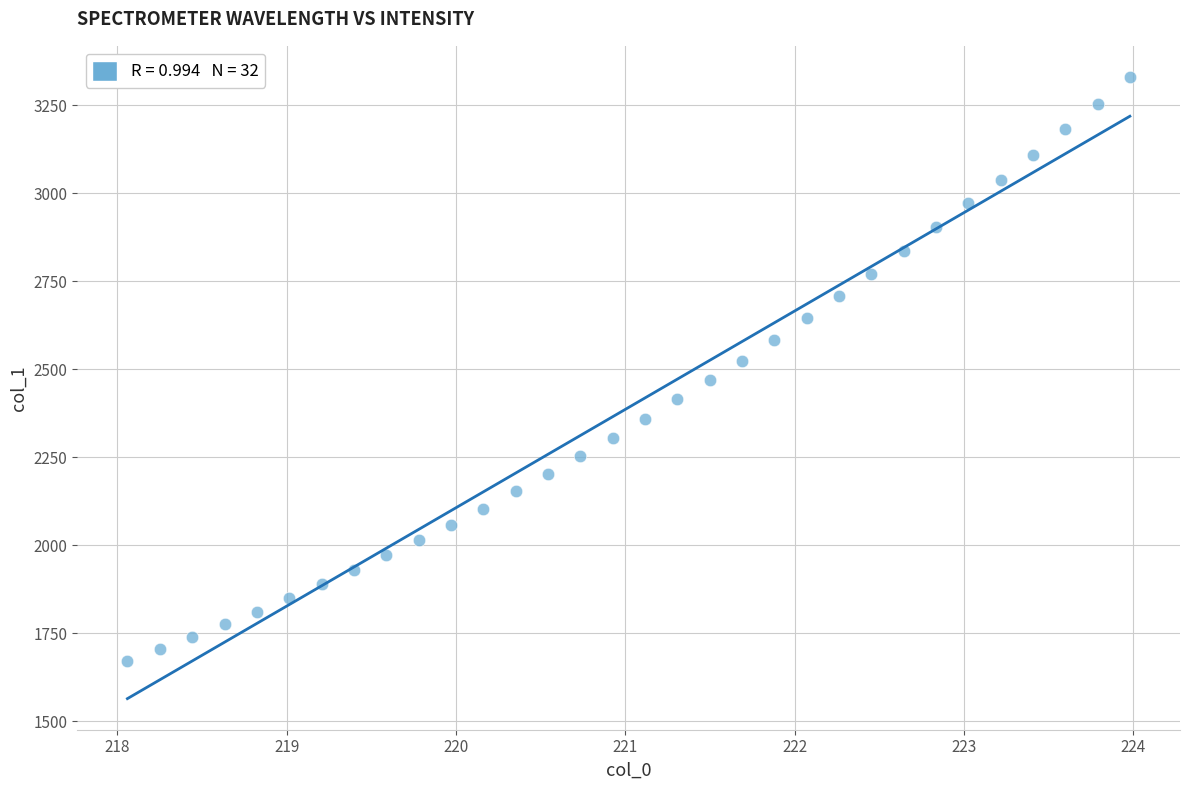

What is the range of Y values (max minus min)?

1659.0